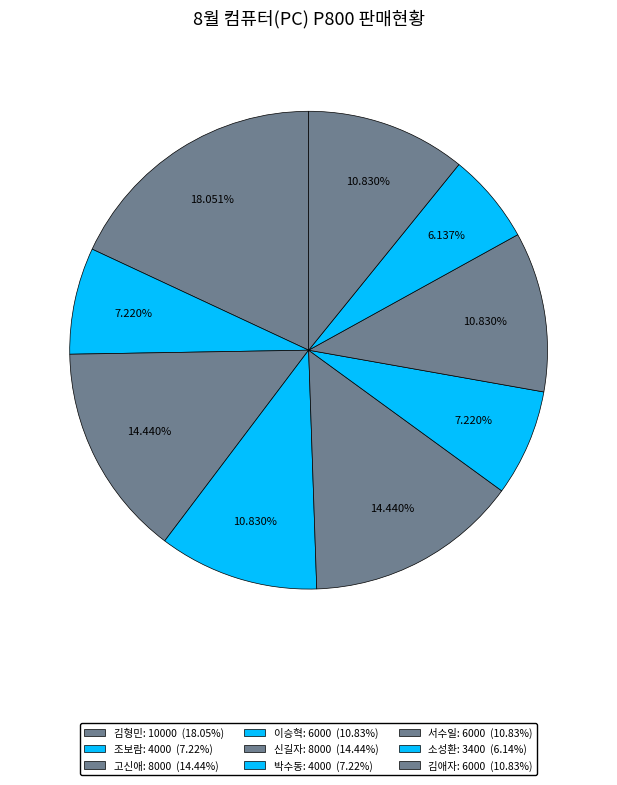

Does 고신애 represent more than half of the total?

No